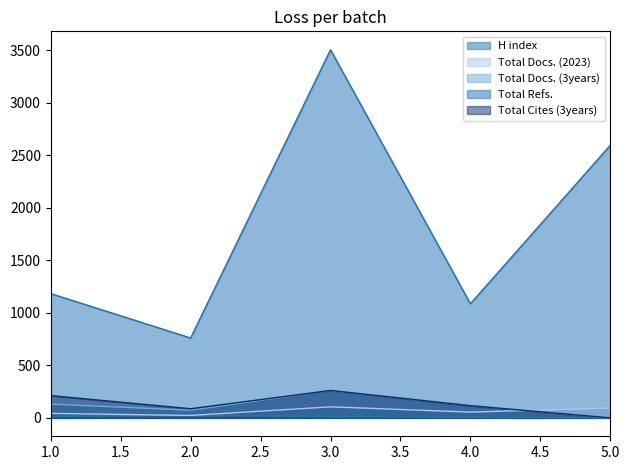

What is the difference between the maximum and second lowest values in the H index series?

22